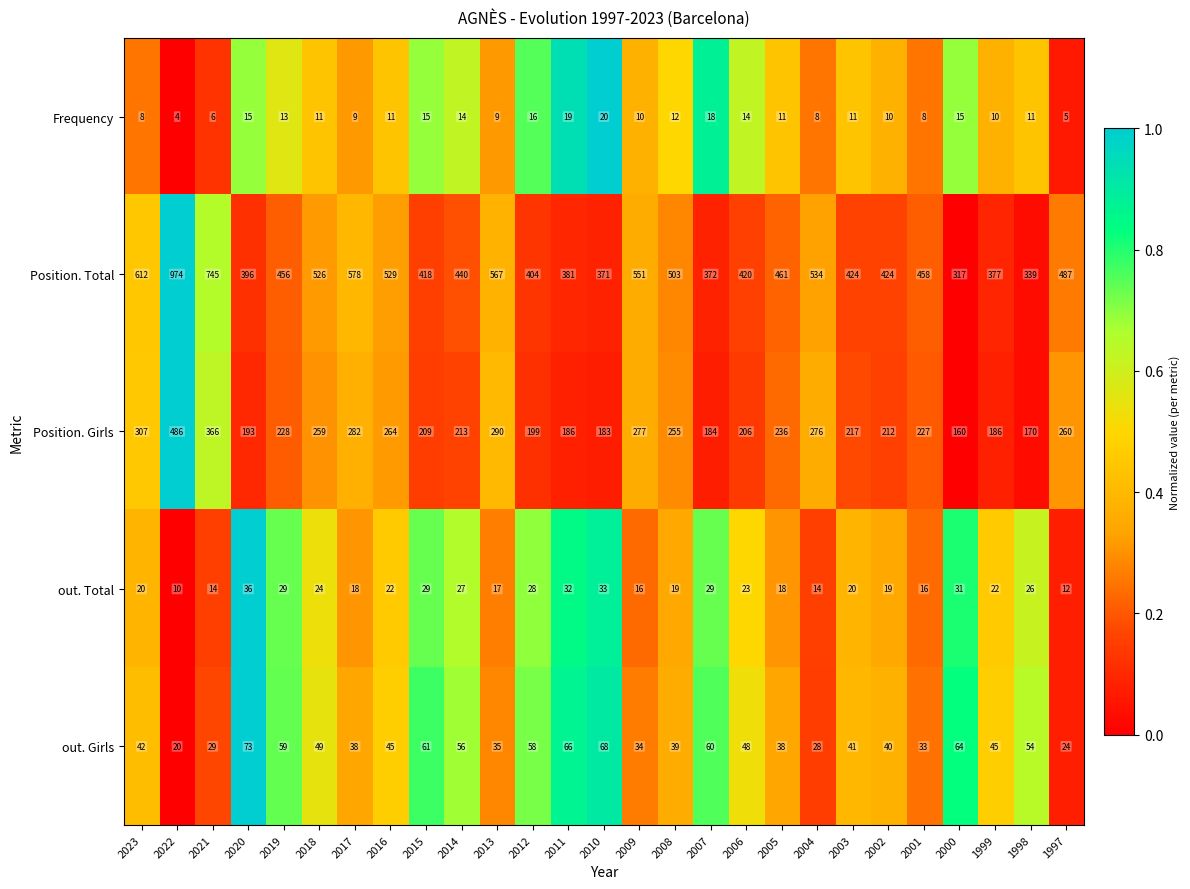

At which label does Frequency first exceed 11?

2020